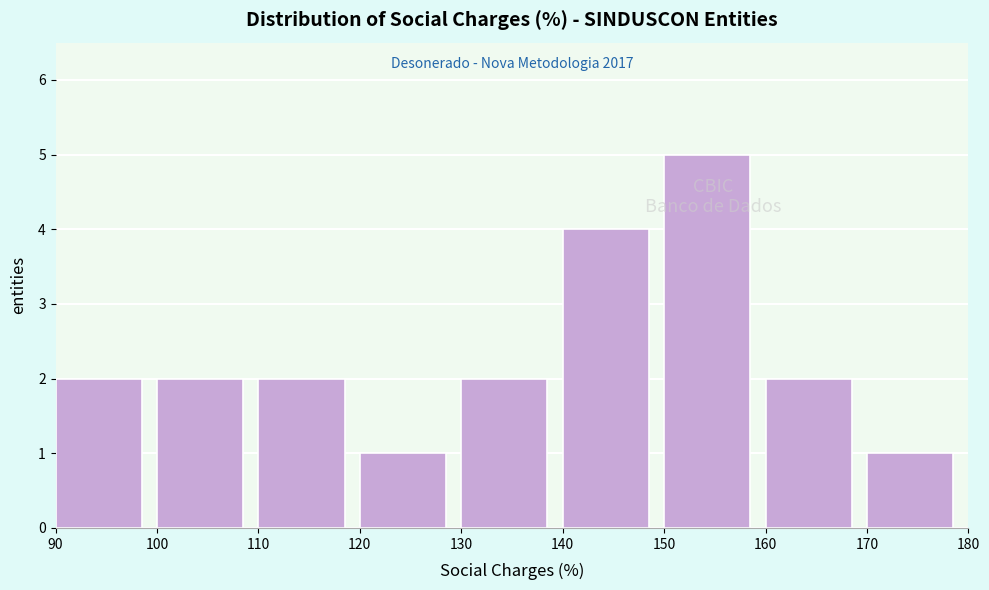

Which range on the x-axis has the tallest bar?

150 to 160